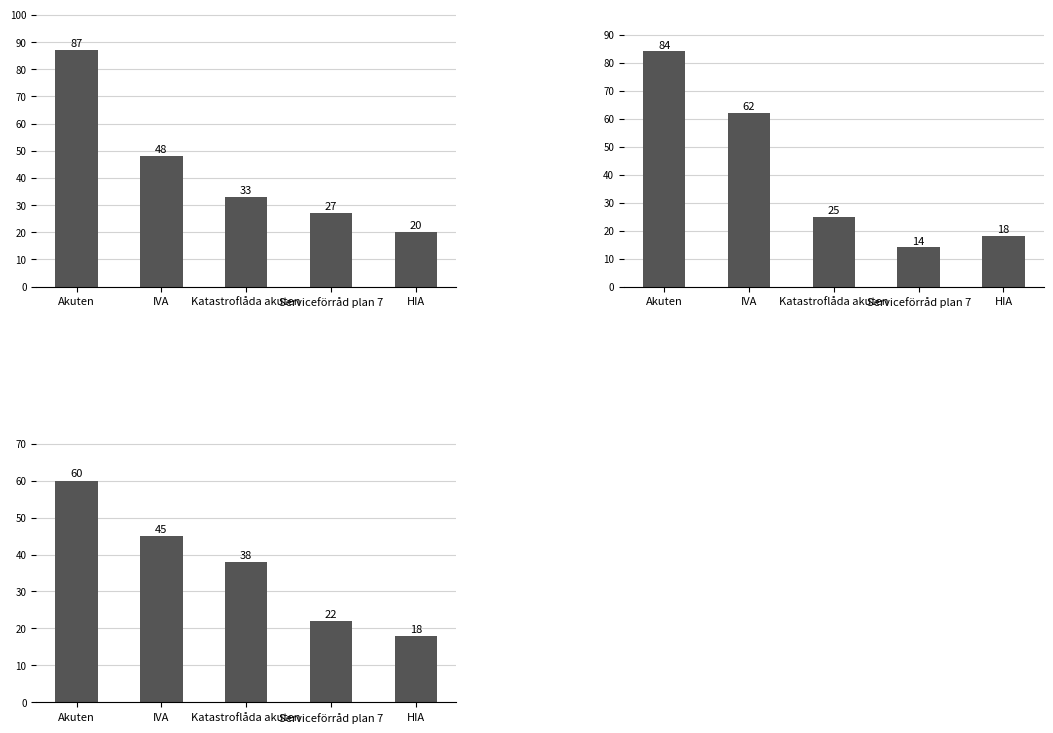

The value of Antal i lager at Serviceförråd plan 7 is 17. True or false?

False